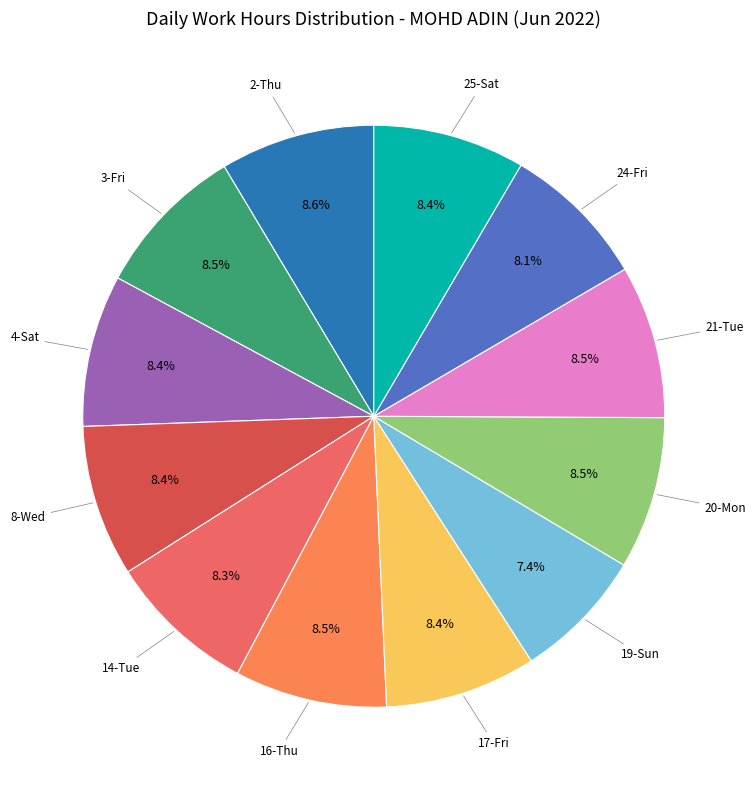

How many slices are in this pie chart?

12